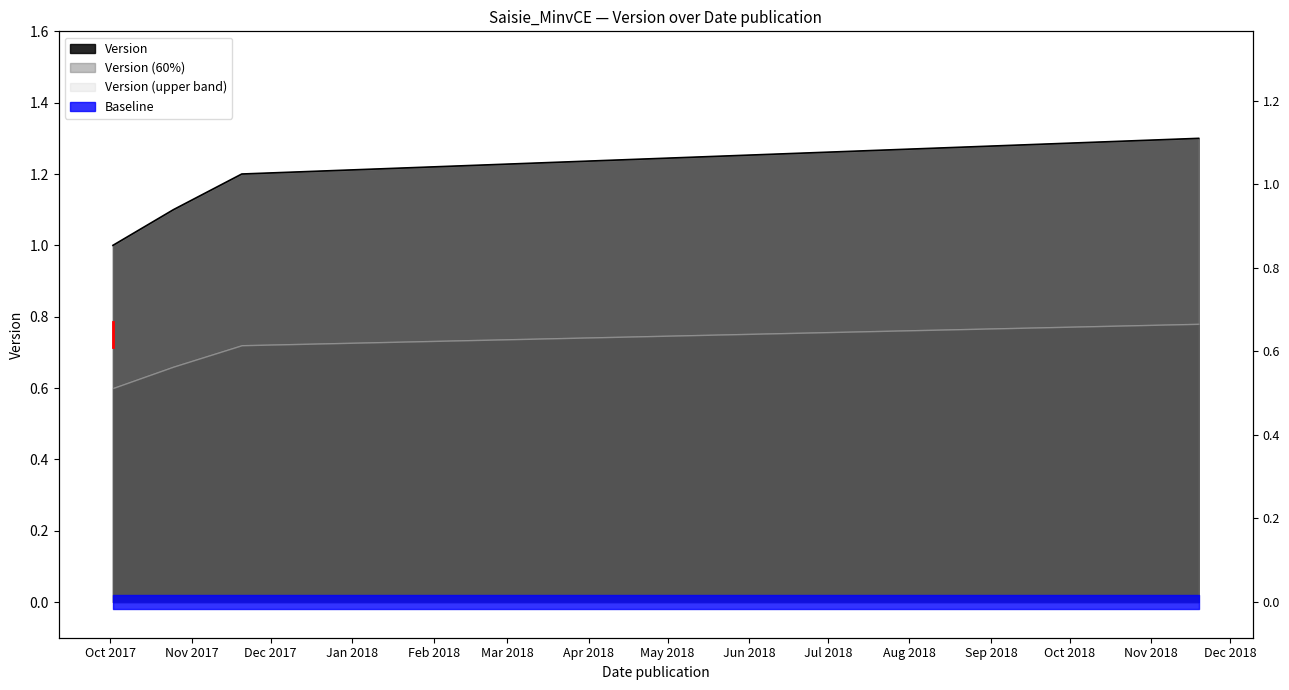

What is the change in value from 2017-10-02 to 2017-11-20?

+0.2